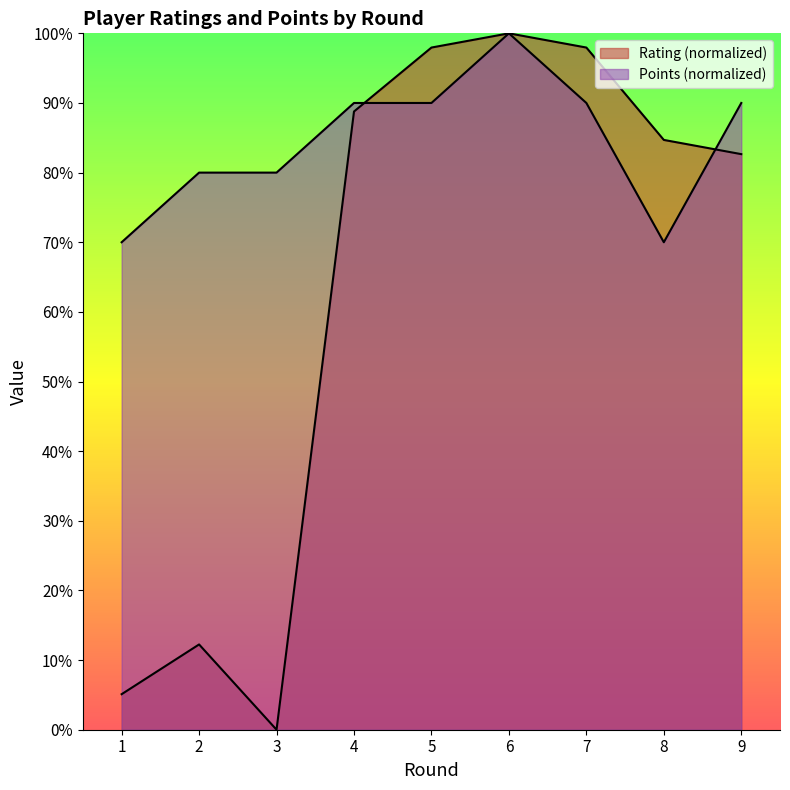

What is the average value of the Rating series?

63.3